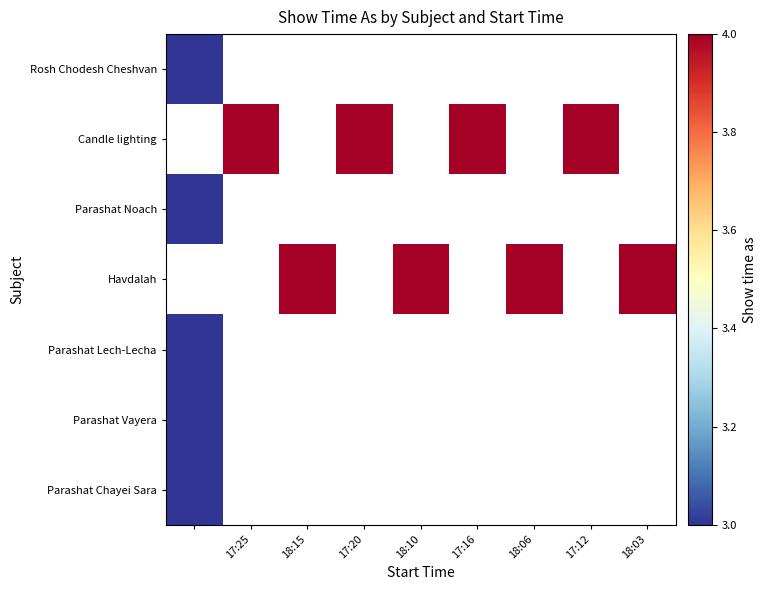

What is the maximum value shown in the chart?

4.0